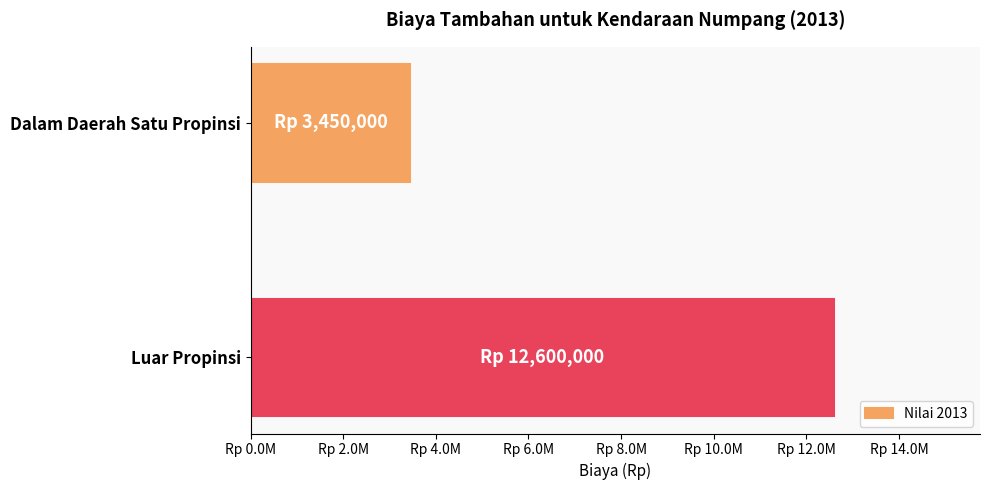

List the labels in order of value, largest first.

Luar Propinsi, Dalam Daerah Satu Propinsi